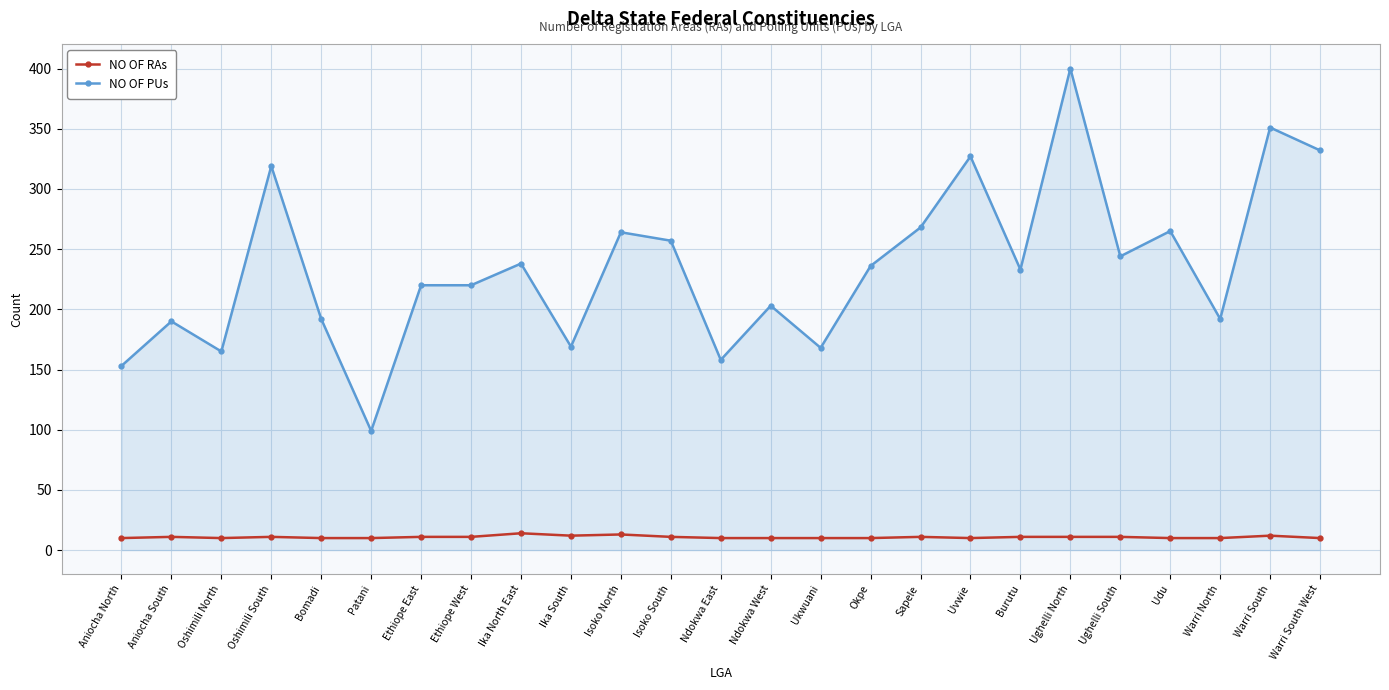

What is the smallest value displayed?

10